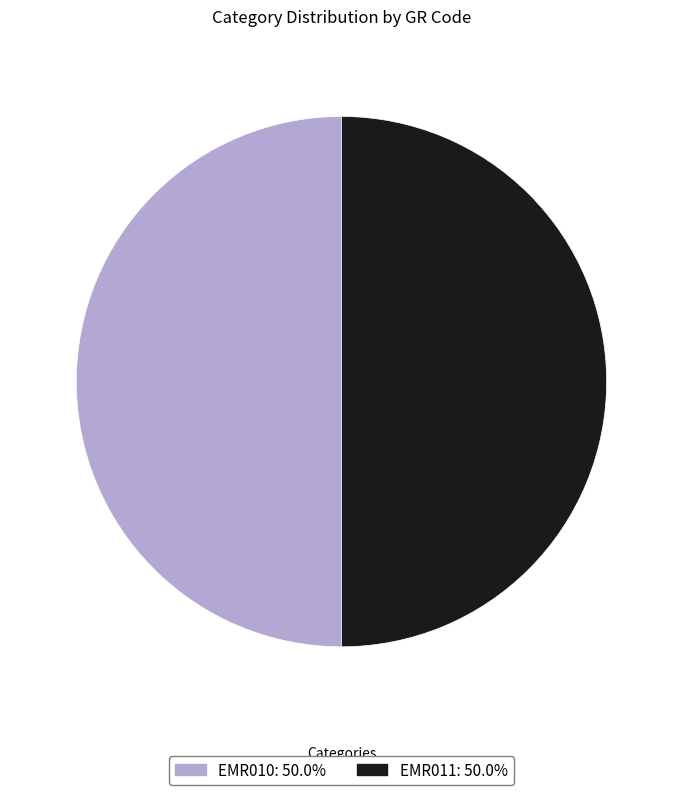

Do EMR010 and EMR011 together represent more than half of the pie?

Yes